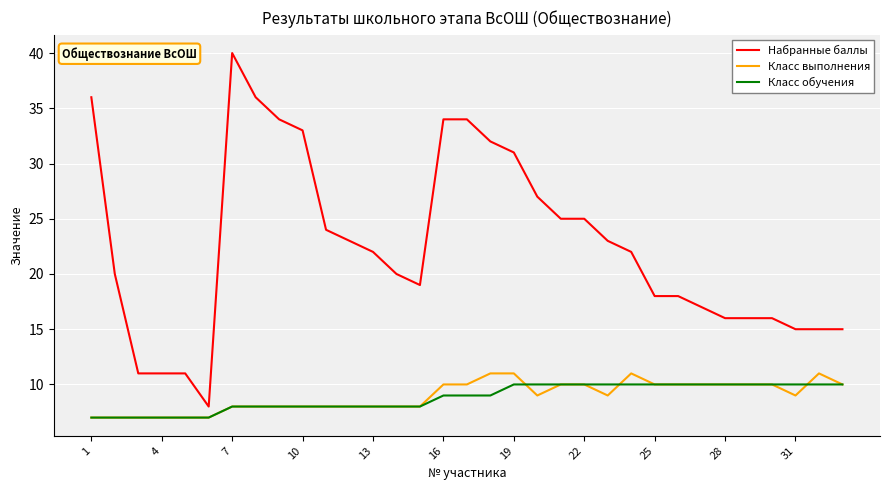

Rank the series by their maximum value, from highest to lowest.

Набранные баллы, Класс выполнения, Класс обучения